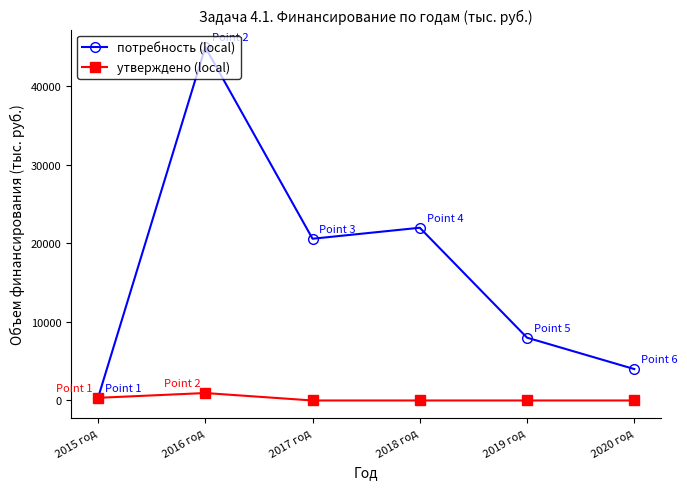

The потребность (local) series shows 339.3 at 2015 год. True or false?

True